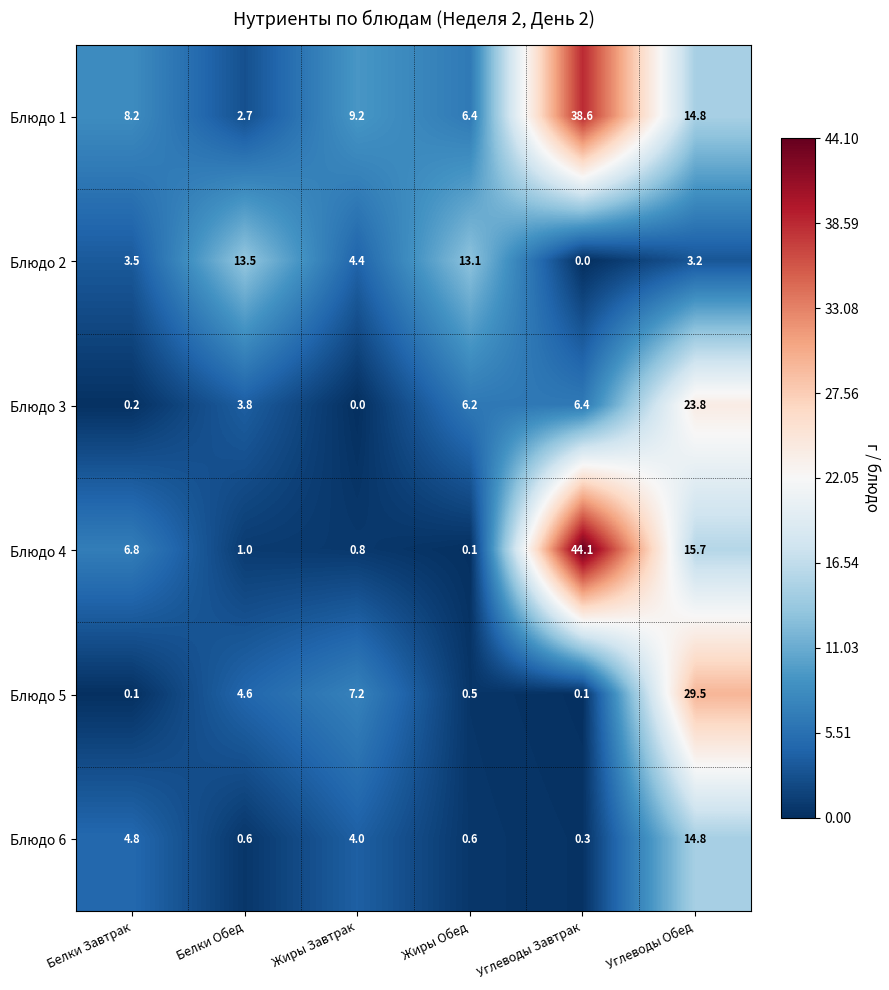

What is the sum of the Блюдо 4 values at Жиры Завтрак and Белки Обед?

1.8